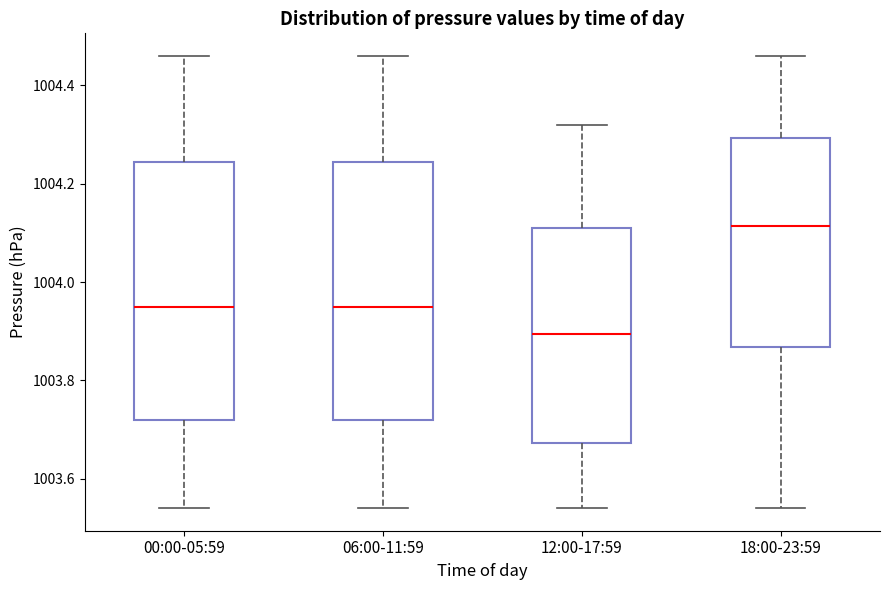

Reading left to right, transcribe this box plot: for each box, give where its median line is, the range the box spans, and where its two whiskers end, as read against the y-axis. The values are not printed on the chart, so give them approximately, as read against the axis.

00:00-05:59: median 1003.96, box 1003.72 to 1004.24, whiskers 1003.54 to 1004.46
06:00-11:59: median 1003.96, box 1003.72 to 1004.24, whiskers 1003.54 to 1004.46
12:00-17:59: median 1003.90, box 1003.68 to 1004.12, whiskers 1003.54 to 1004.32
18:00-23:59: median 1004.12, box 1003.86 to 1004.30, whiskers 1003.54 to 1004.46